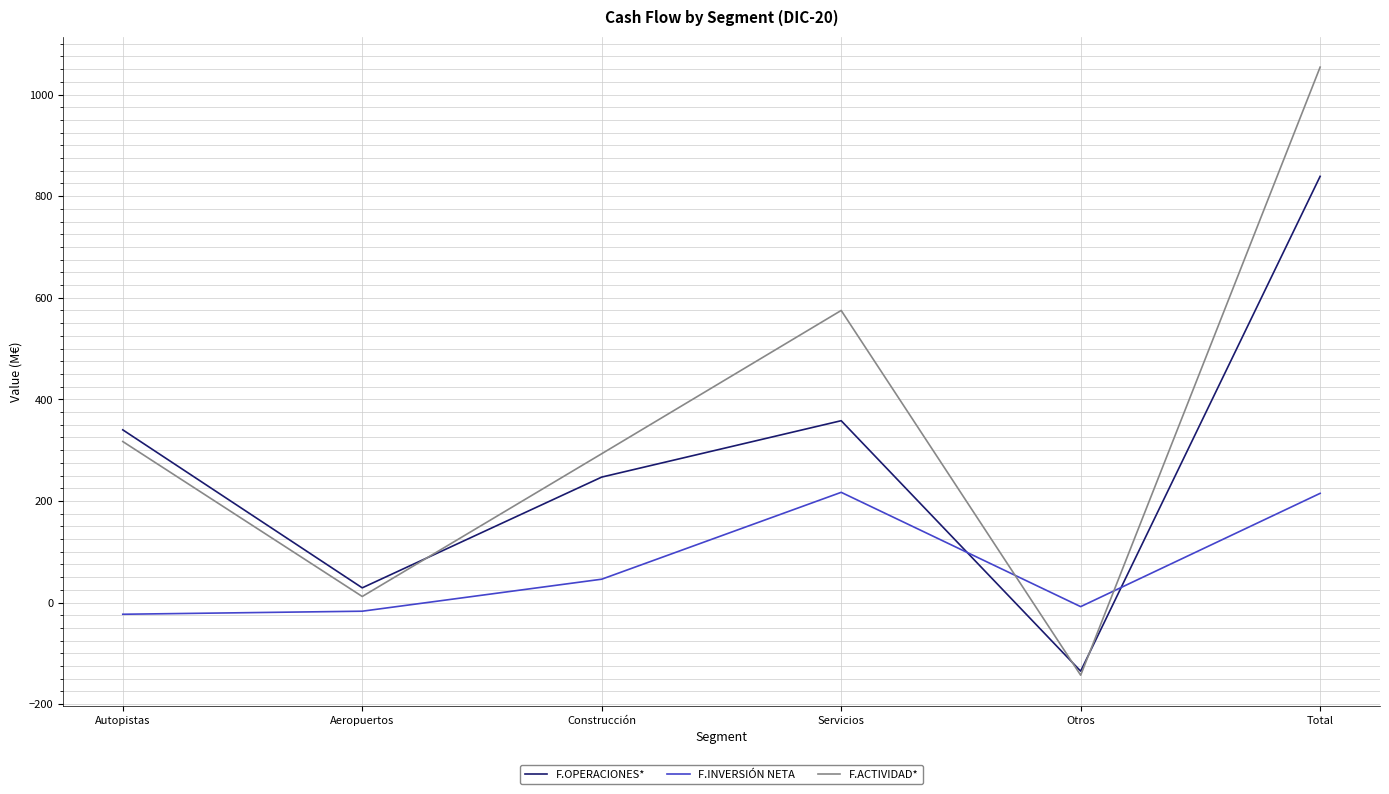

What is the difference between the maximum and second lowest values in the F.ACTIVIDAD* series?

1042